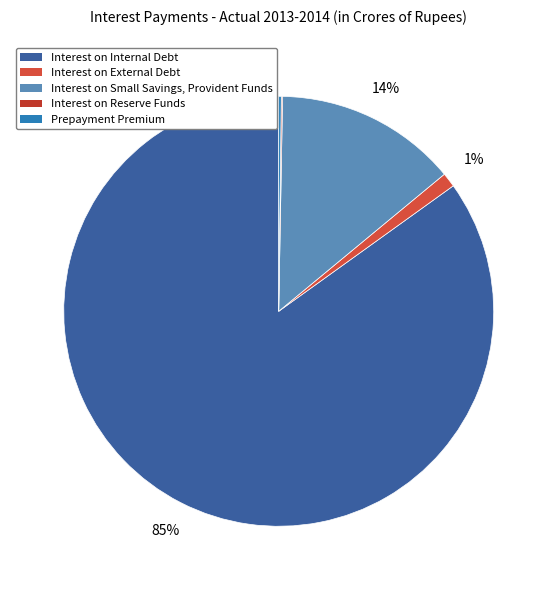

True or false: Prepayment Premium accounts for 0% of the total.

True